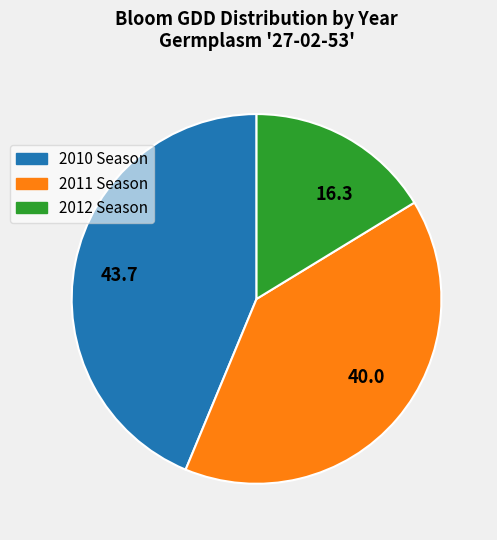

Is it true that 40.0 is 40% of the pie?

True